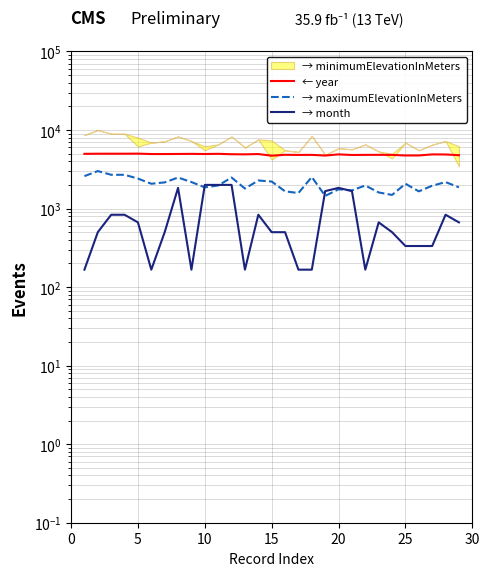

What is the value of the → month point at the 8th from the left?

1833.3